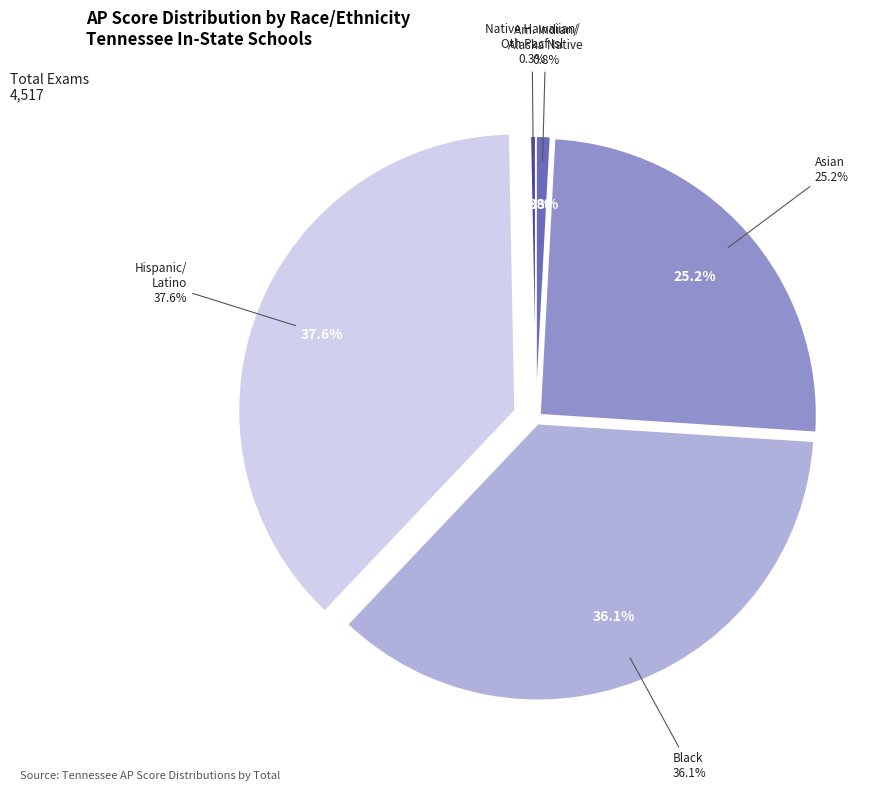

To the nearest percent, what is the difference between the BLACK and AMERICAN INDIAN/ALASKA NATIVE slice percentages?

35%